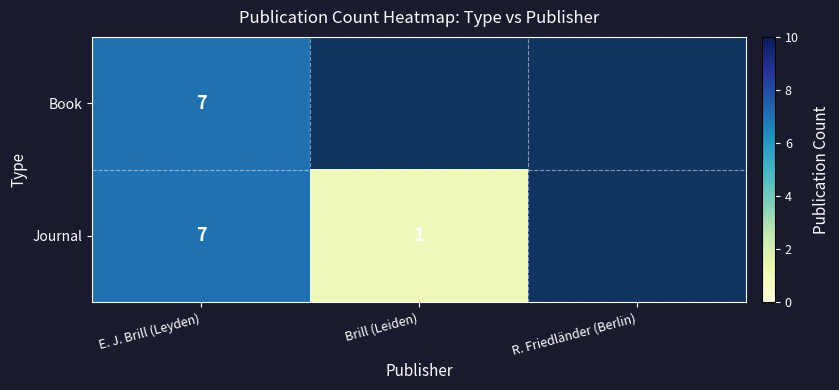

The value of Book at E. J. Brill (Leyden) is 7. True or false?

True